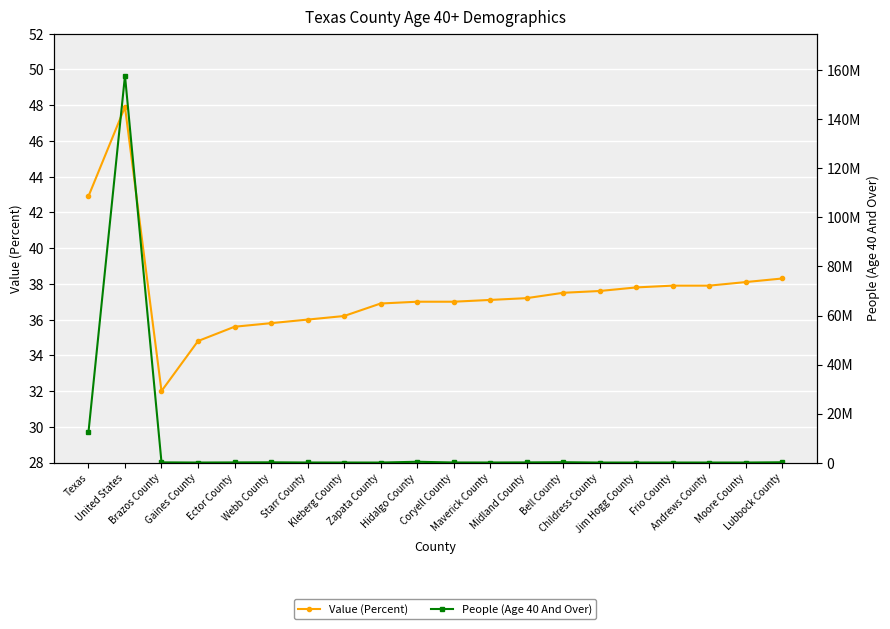

True or false: Value (Percent) and People (Age 40 And Over) intersect in this chart.

False